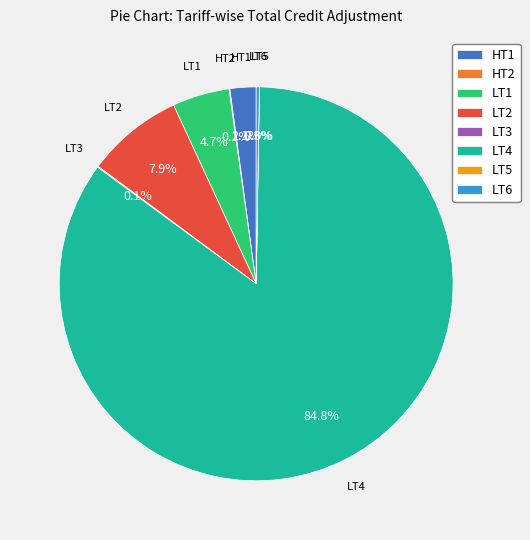

Between LT4 and LT1, which is larger?

LT4